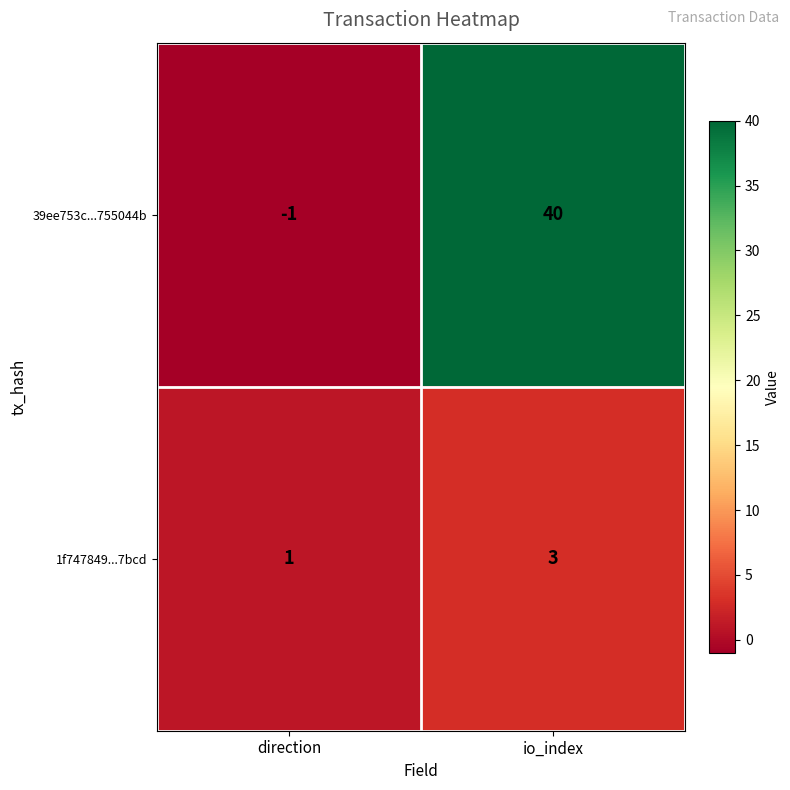

Read the 1f747849...7bcd value at io_index.

3